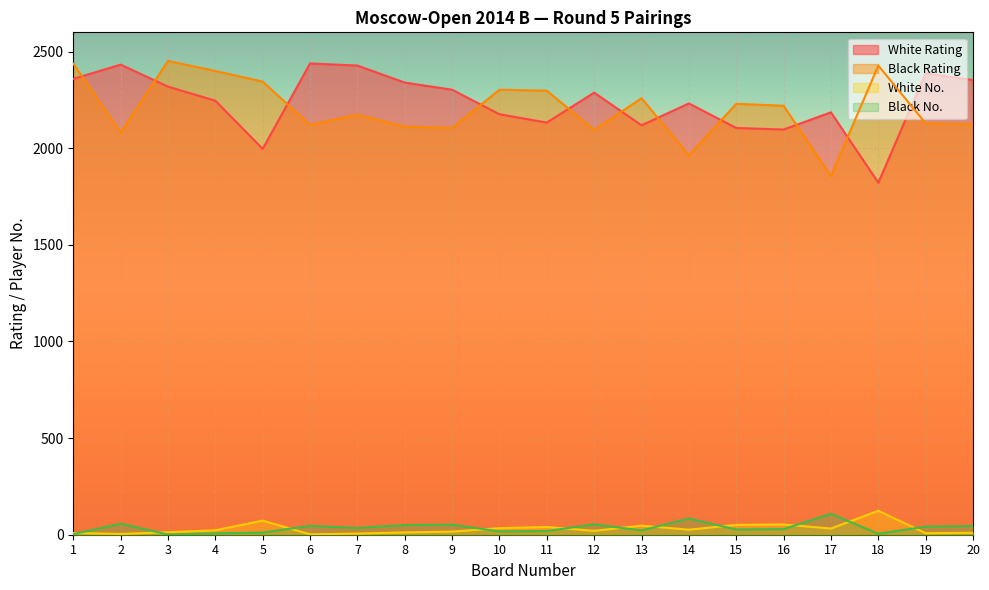

At which category is the sum across all series the highest?

1